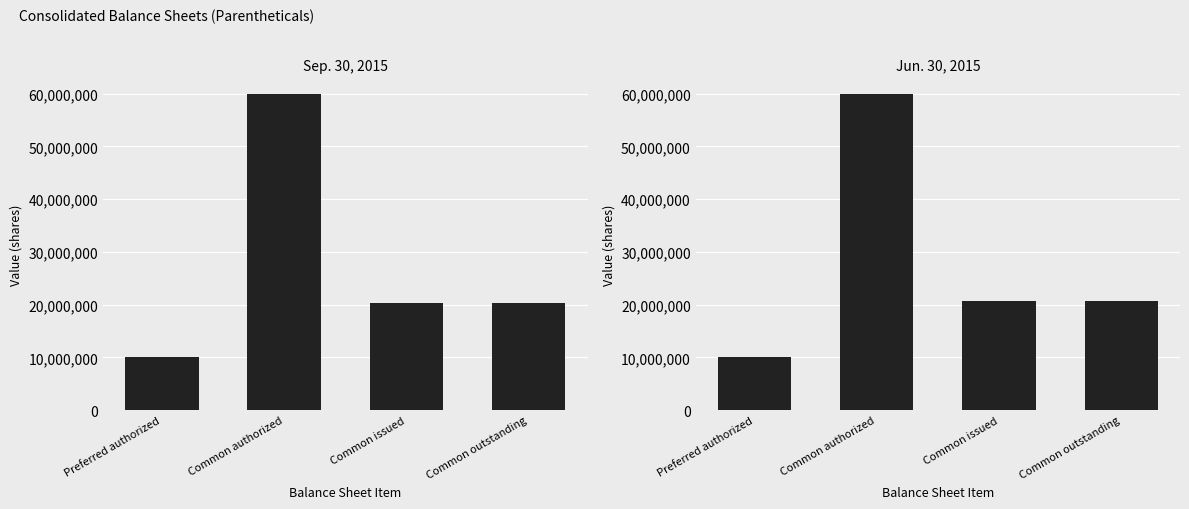

Are the bars grouped side by side (vs. stacked)?

Yes